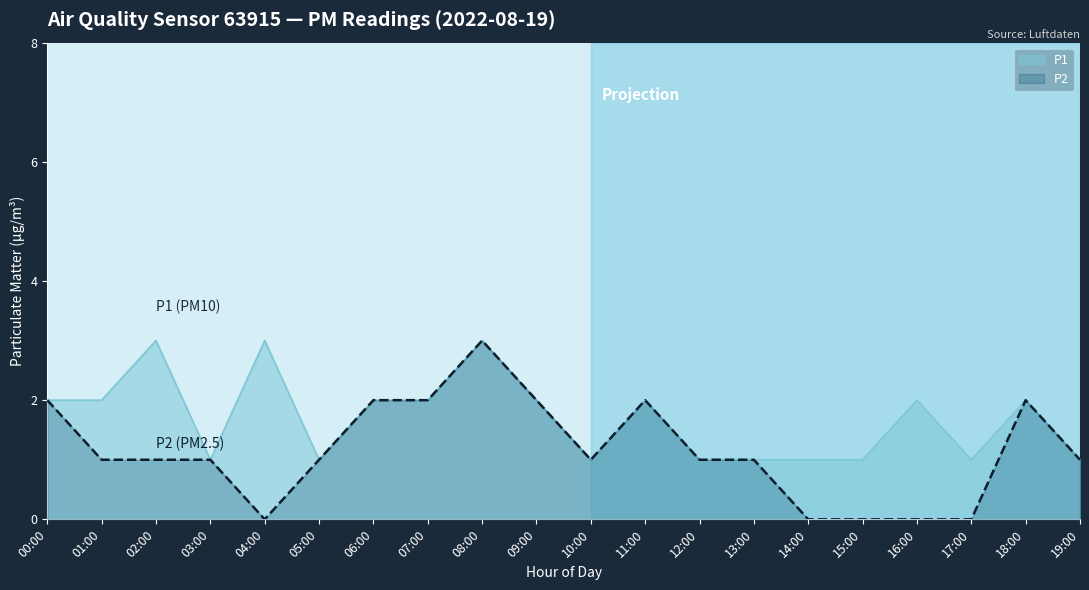

What is the difference between the P2 values at 06:00 and 12:00?

1